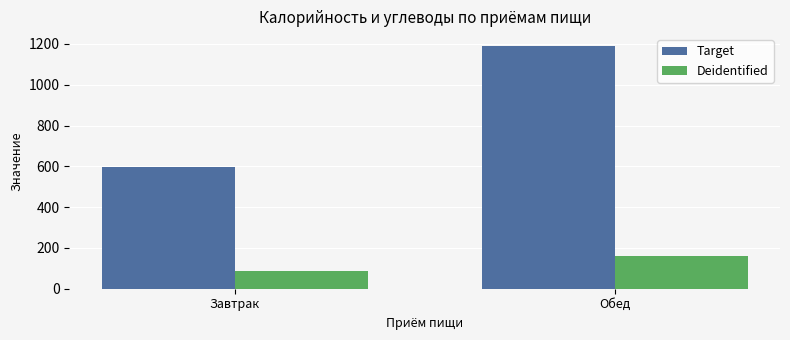

Are the bars grouped side by side (vs. stacked)?

Yes